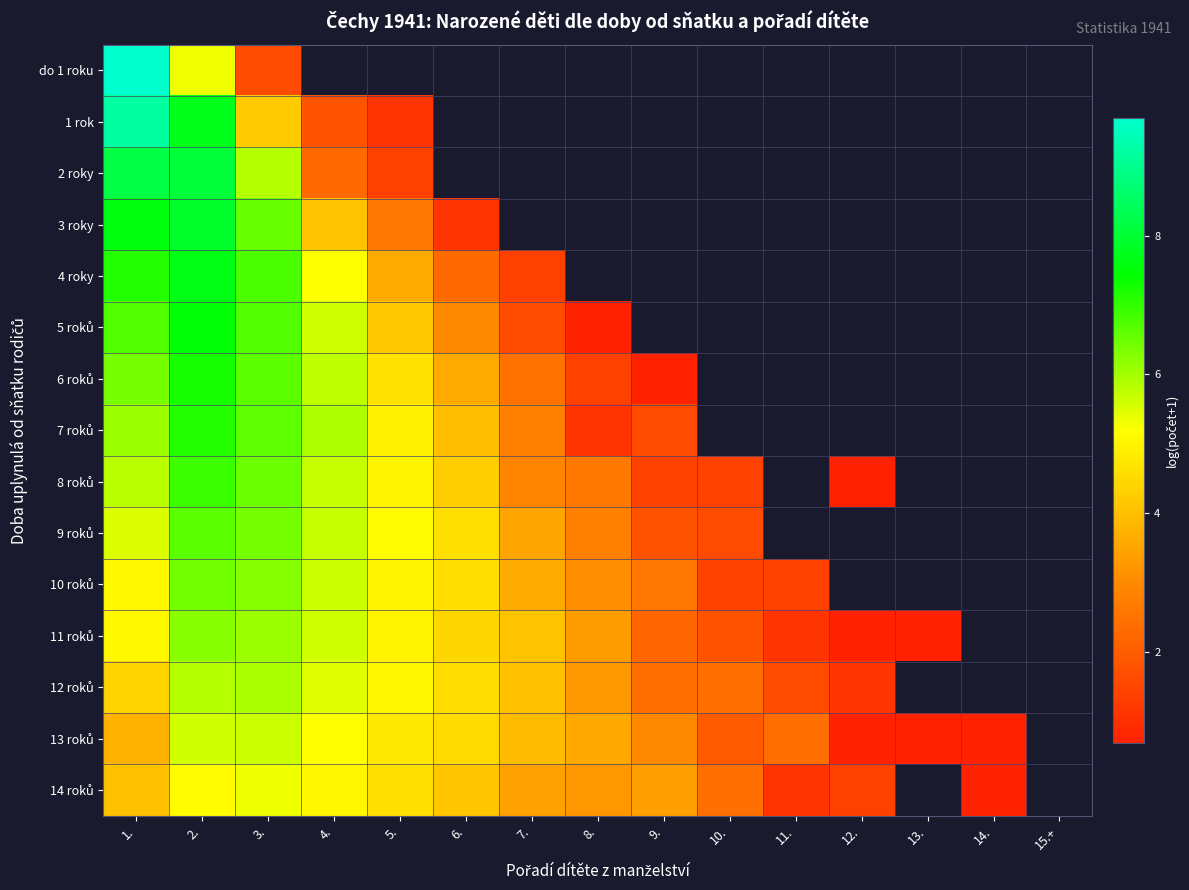

How many distinct data groups are displayed?

15